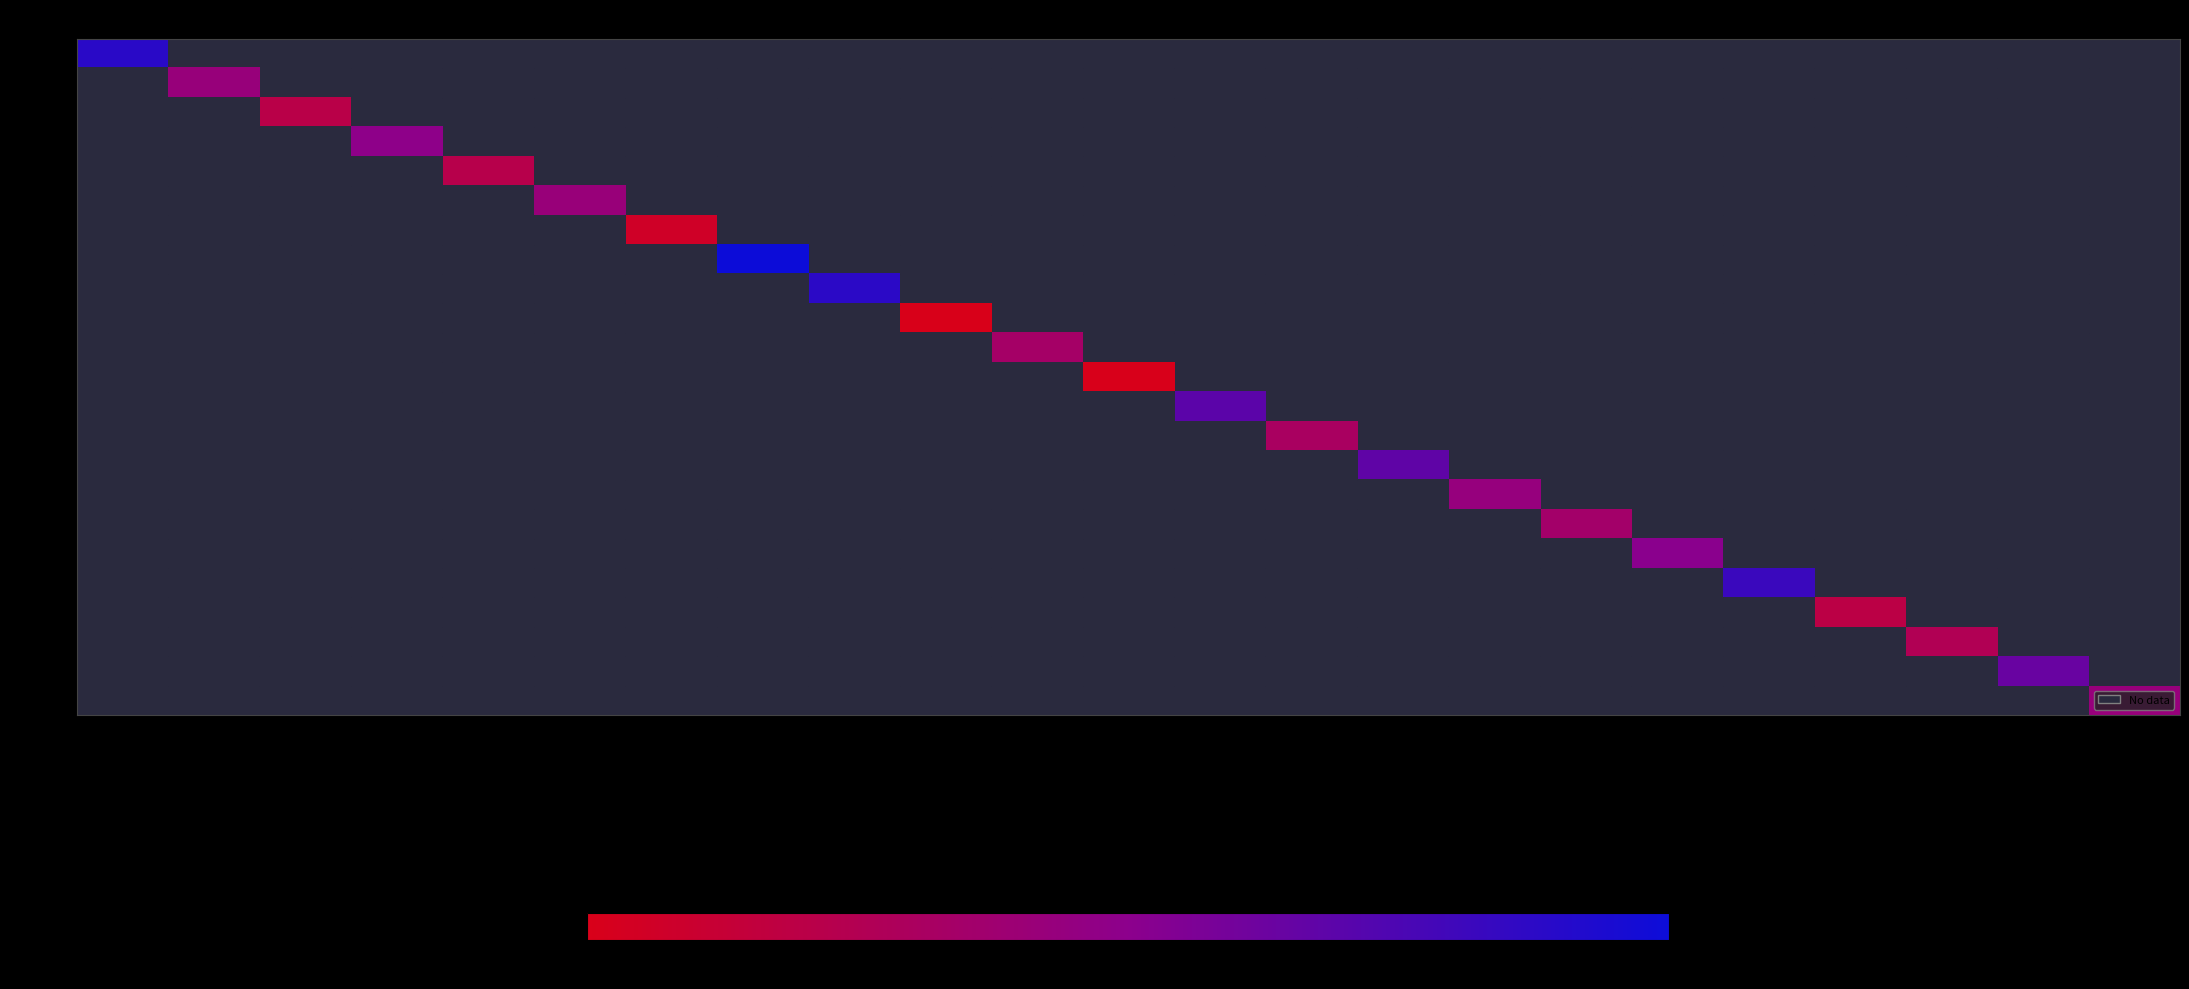

Which series has the largest range (max minus min)?

231141